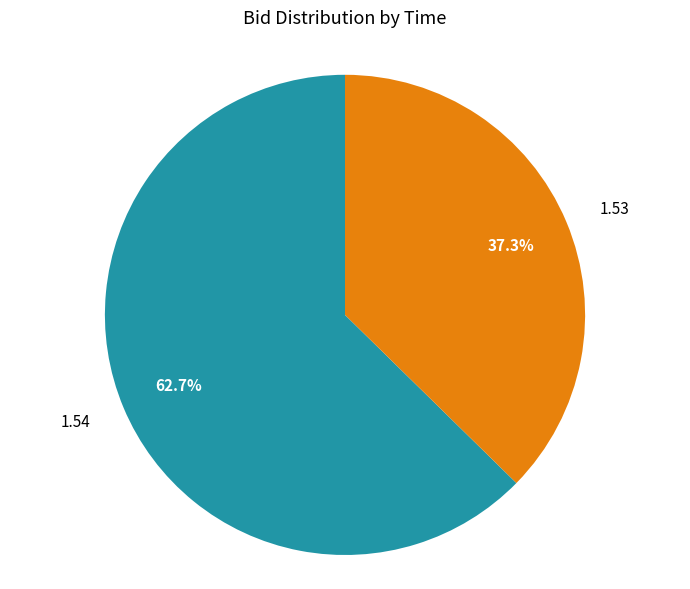

Count the number of slices in the pie.

2